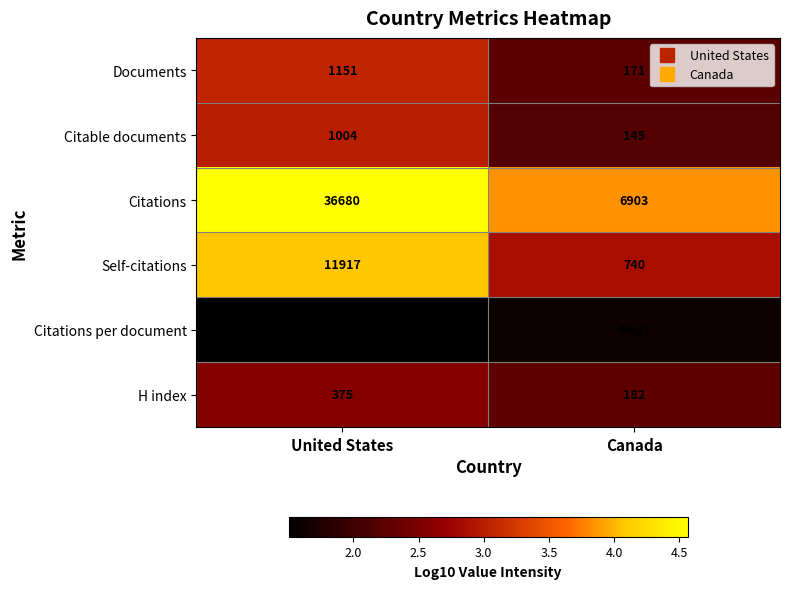

At United States, list the series in order from smallest to largest.

Citations per document, H index, Citable documents, Documents, Self-citations, Citations